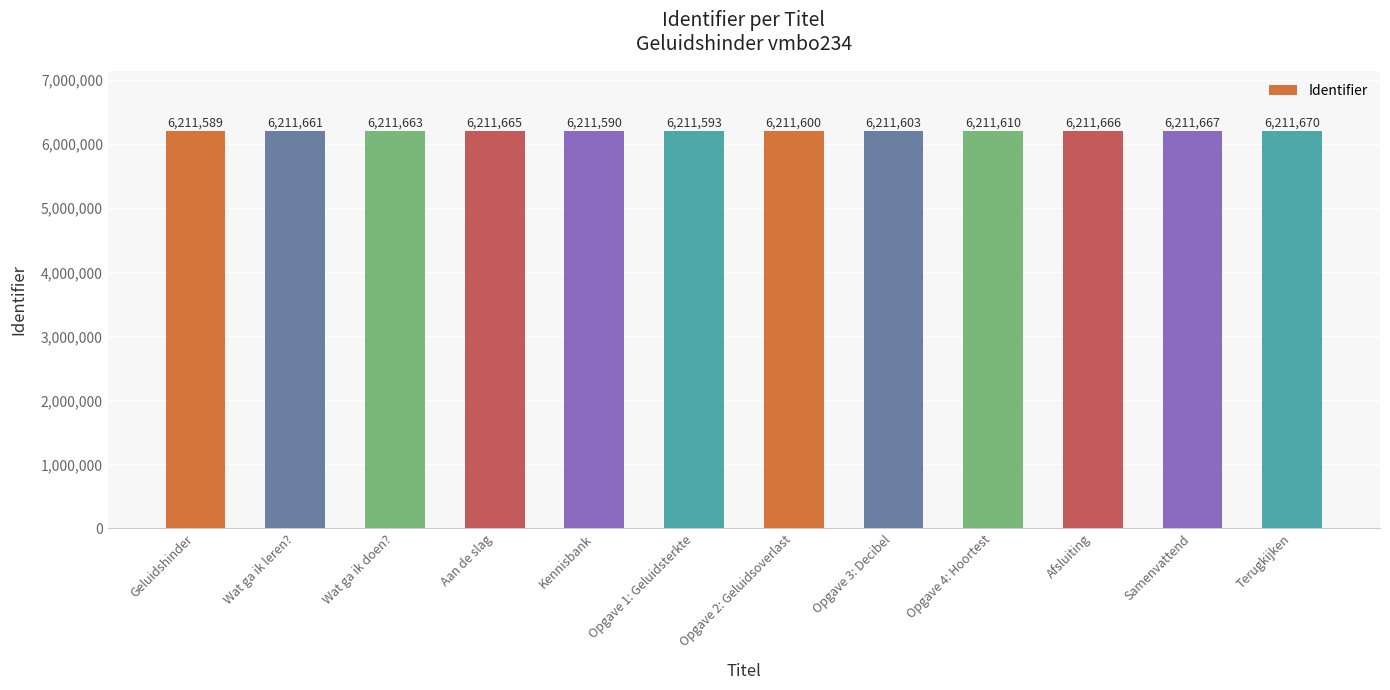

What is the difference between the values at Geluidshinder and Aan de slag?

76